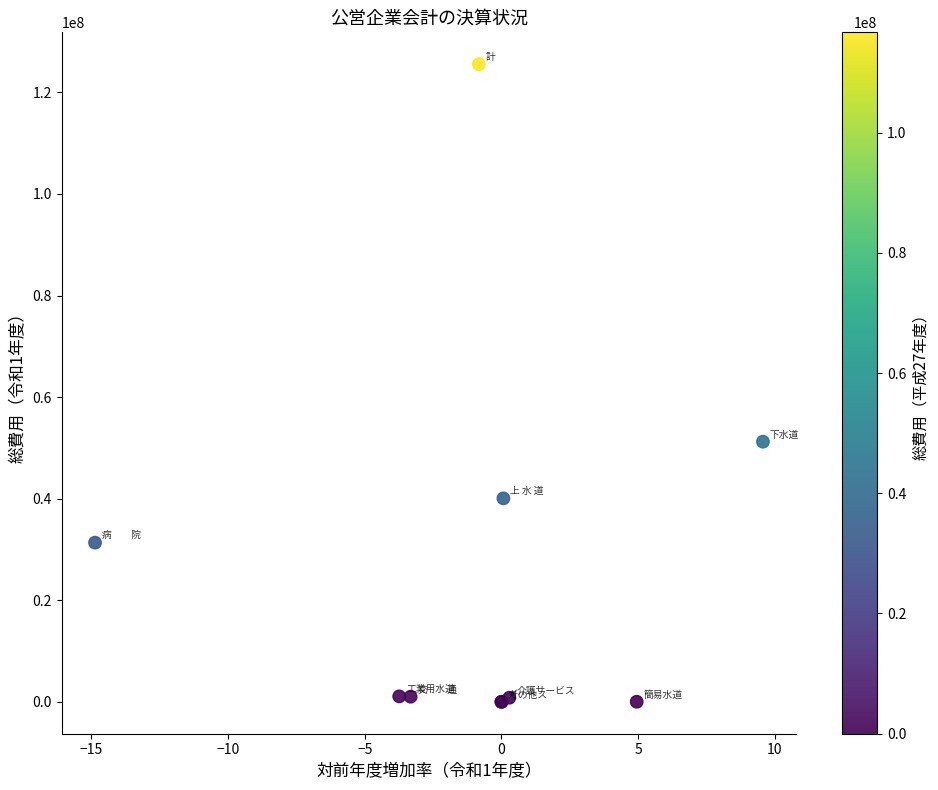

What Y value in the scatter plot is closest to 62771063?

51224746